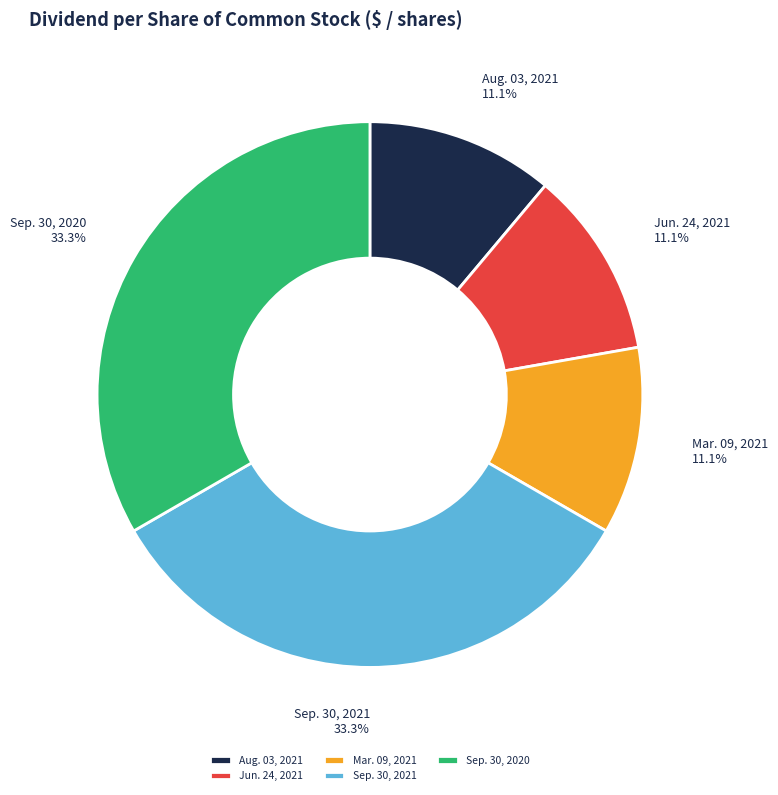

What percentage is the Sep. 30, 2020 slice, to the nearest percent?

33%